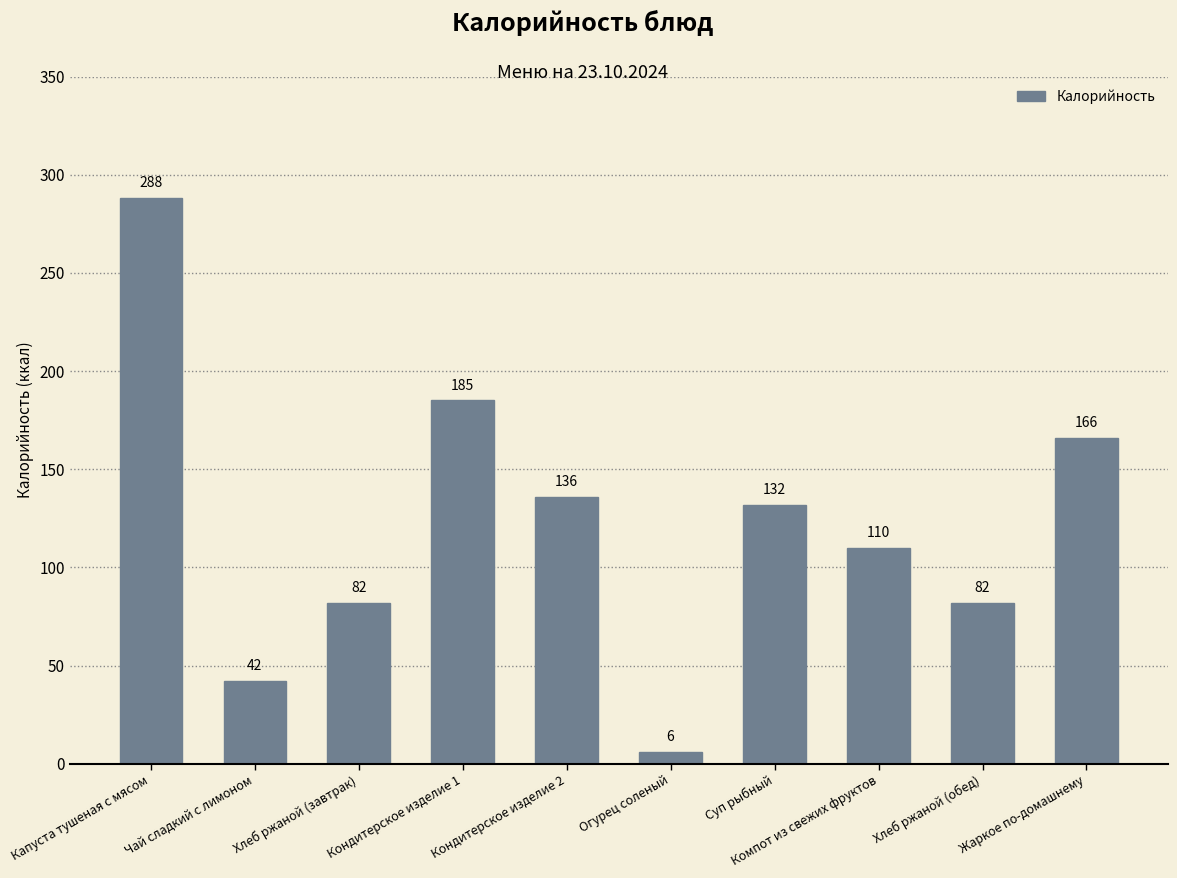

Which category has the lowest value across all series?

Огурец соленый